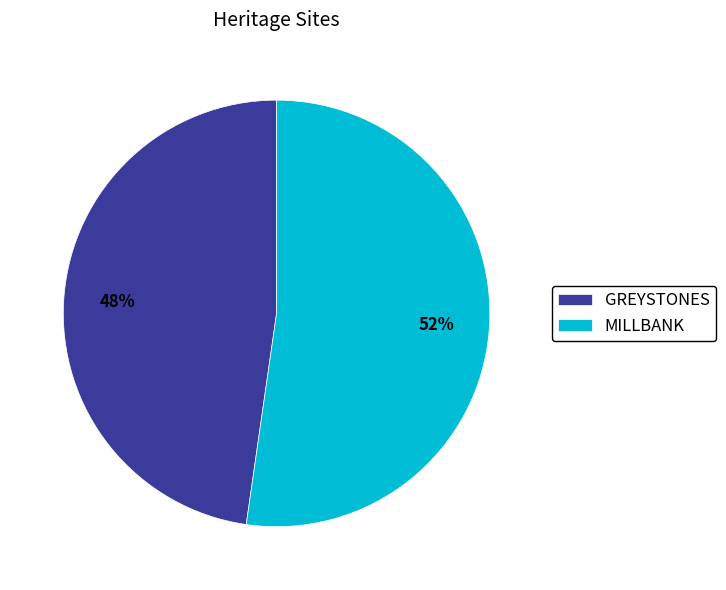

To the nearest percent, what is the combined percentage of MILLBANK and GREYSTONES?

100%